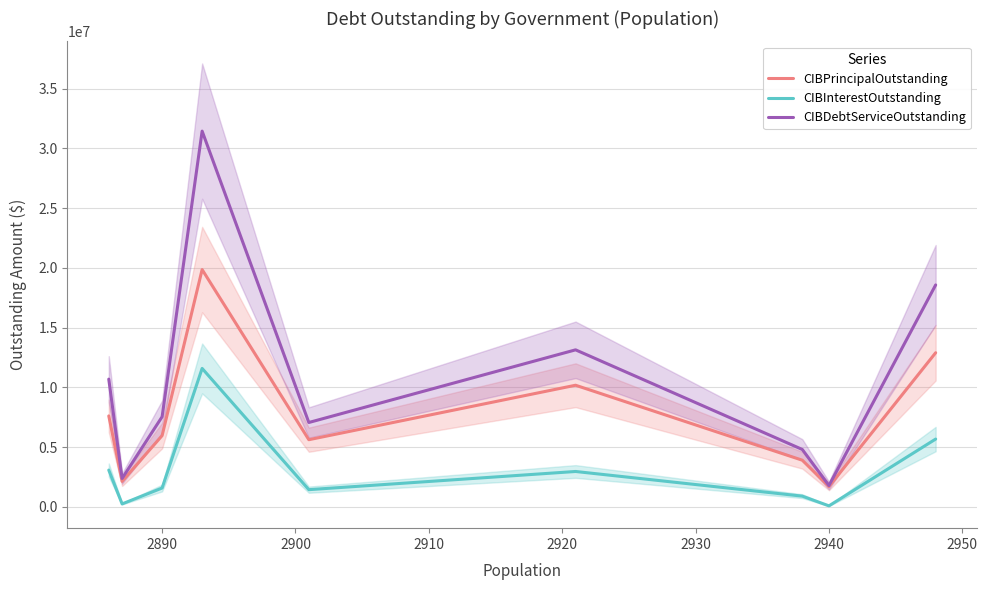

What is the maximum value for CIBInterestOutstanding?

11584473.8